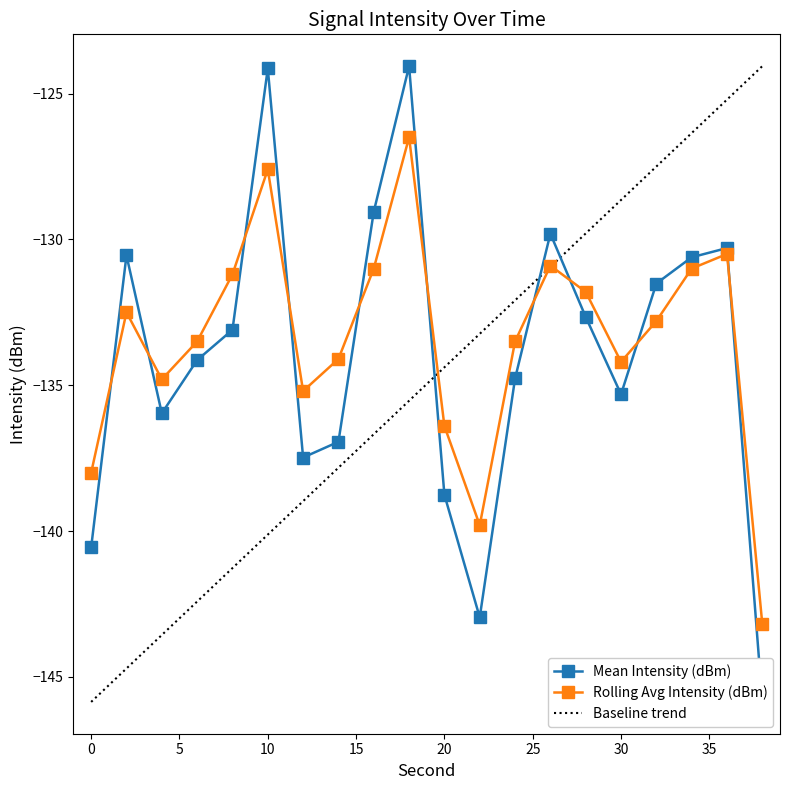

Reading left to right, transcribe all the data shown in this chart.

Mean Intensity (dBm): -140.6	-130.5	-136.0	-134.1	-133.1	-124.1	-137.5	-136.9	-129.1	-124.1	-138.8	-143.0	-134.8	-129.8	-132.7	-135.3	-131.5	-130.6	-130.3	-145.9
Rolling Avg Intensity (dBm): -138.0	-132.5	-134.8	-133.5	-131.2	-127.6	-135.2	-134.1	-131.0	-126.5	-136.4	-139.8	-133.5	-130.9	-131.8	-134.2	-132.8	-131.0	-130.5	-143.2
Baseline trend: -145.9	-144.7	-143.6	-142.4	-141.3	-140.1	-139.0	-137.8	-136.7	-135.5	-134.4	-133.2	-132.1	-130.9	-129.8	-128.6	-127.5	-126.4	-125.2	-124.1